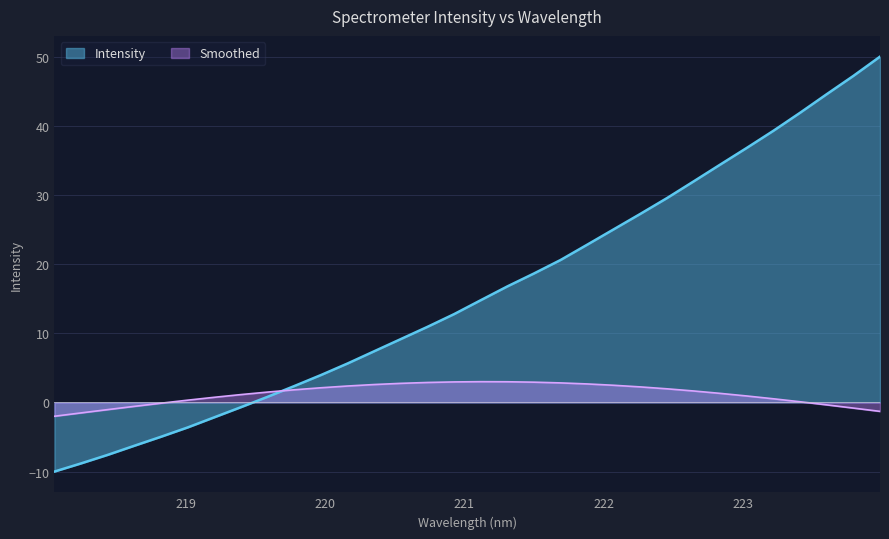

What is the smallest value displayed?

-10.0